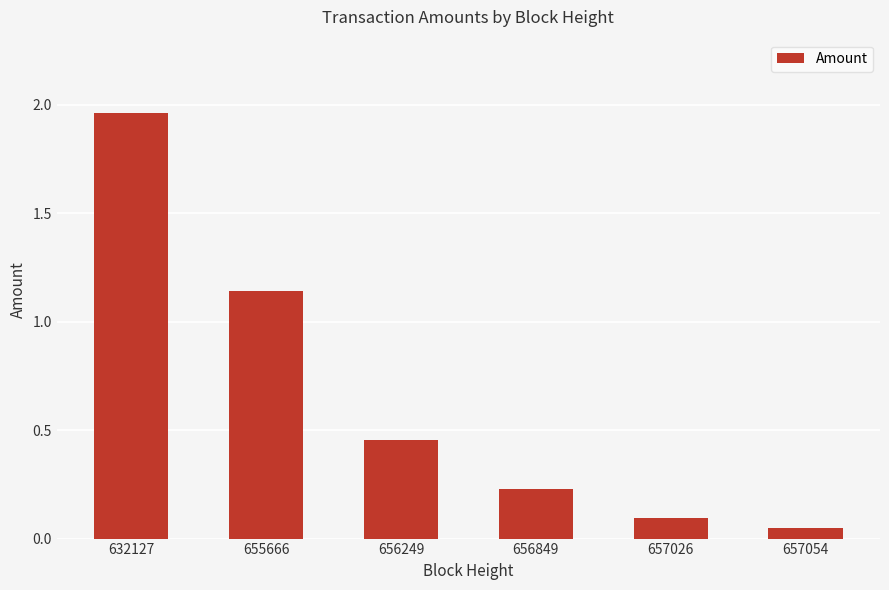

Is it true that the value at 656849 is 0.1?

False